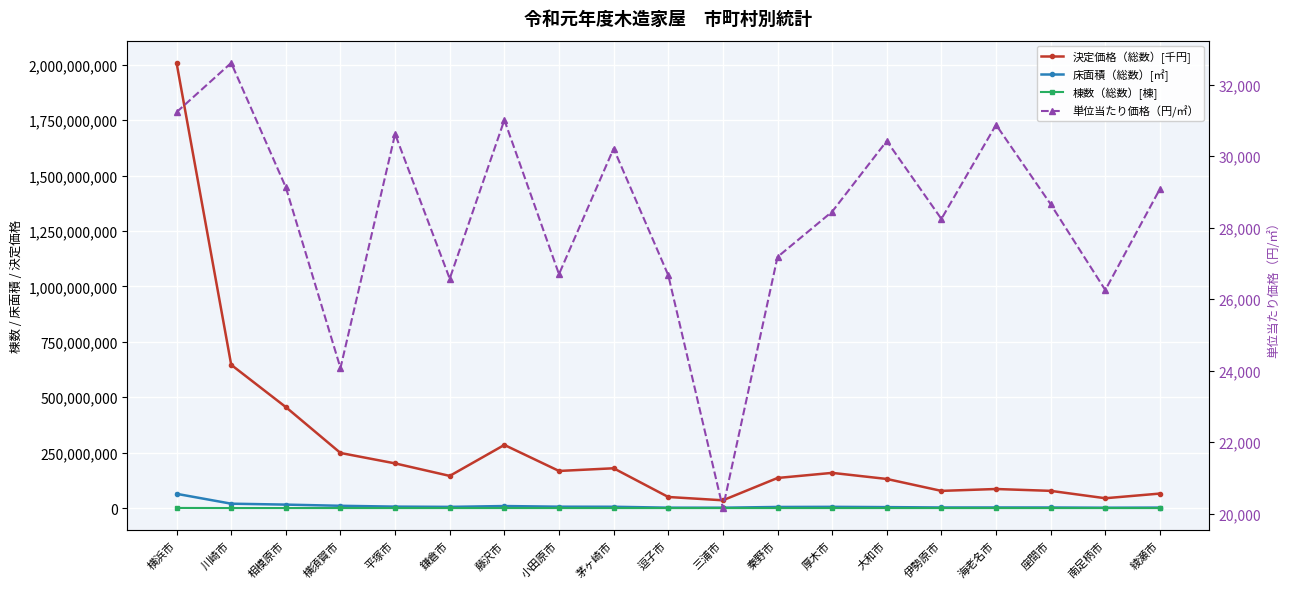

List the series in order of their peak value, highest first.

決定価格（総数）[千円], 床面積（総数）[㎡], 棟数（総数）[棟], 単位当たり価格（円/㎡）